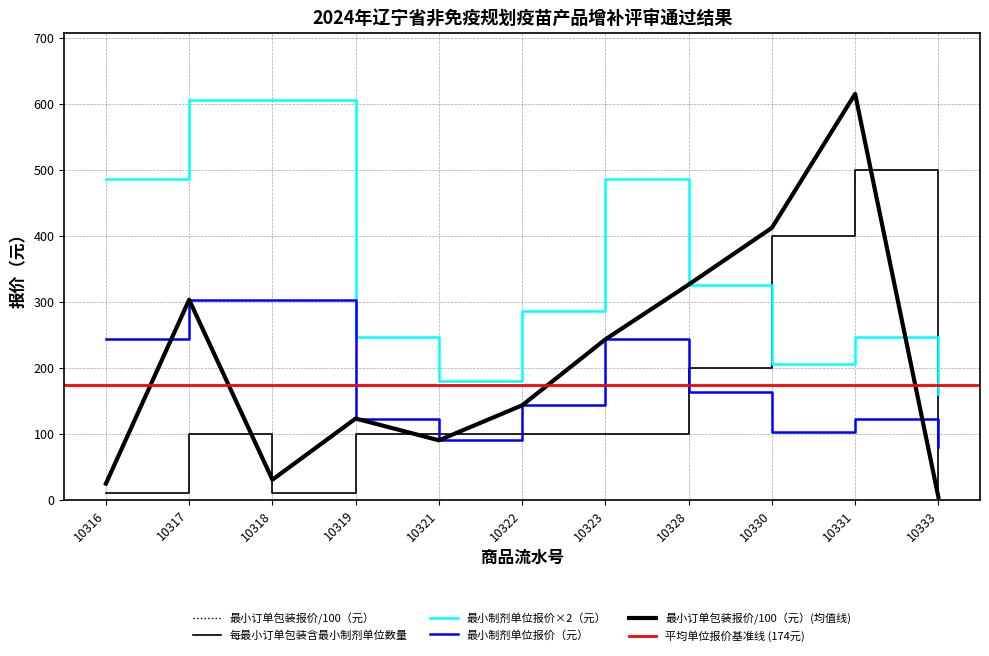

Which has a higher value, 10330 or 10321?

10330